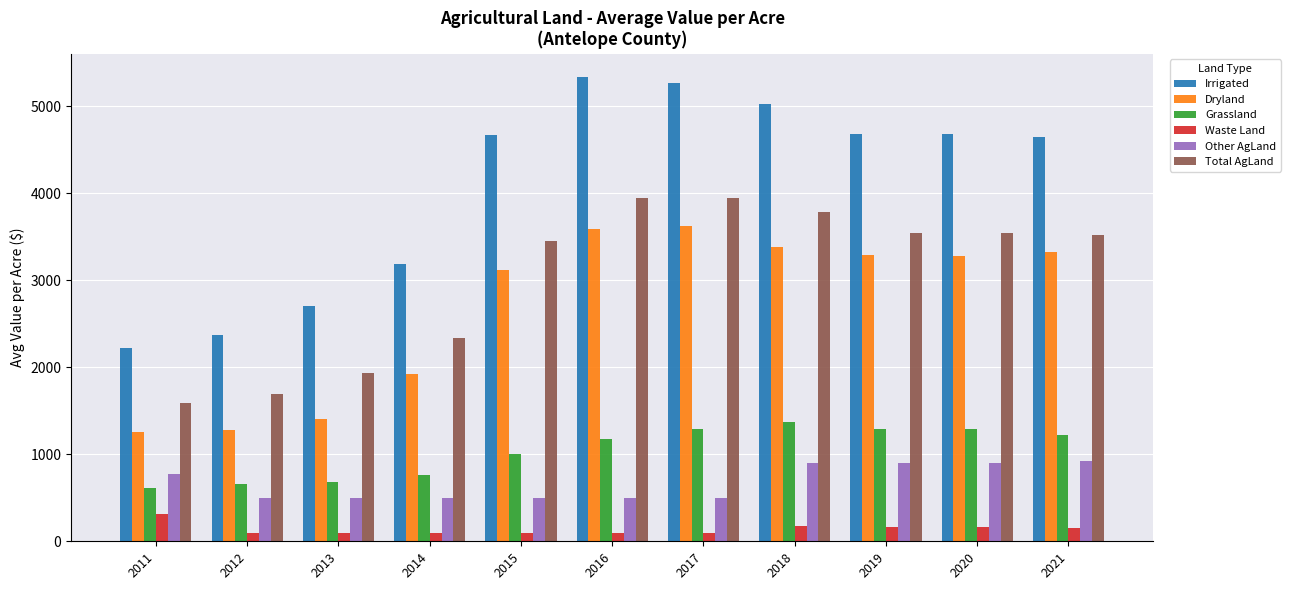

What is the difference between the highest and lowest values at 2011?

1910.2